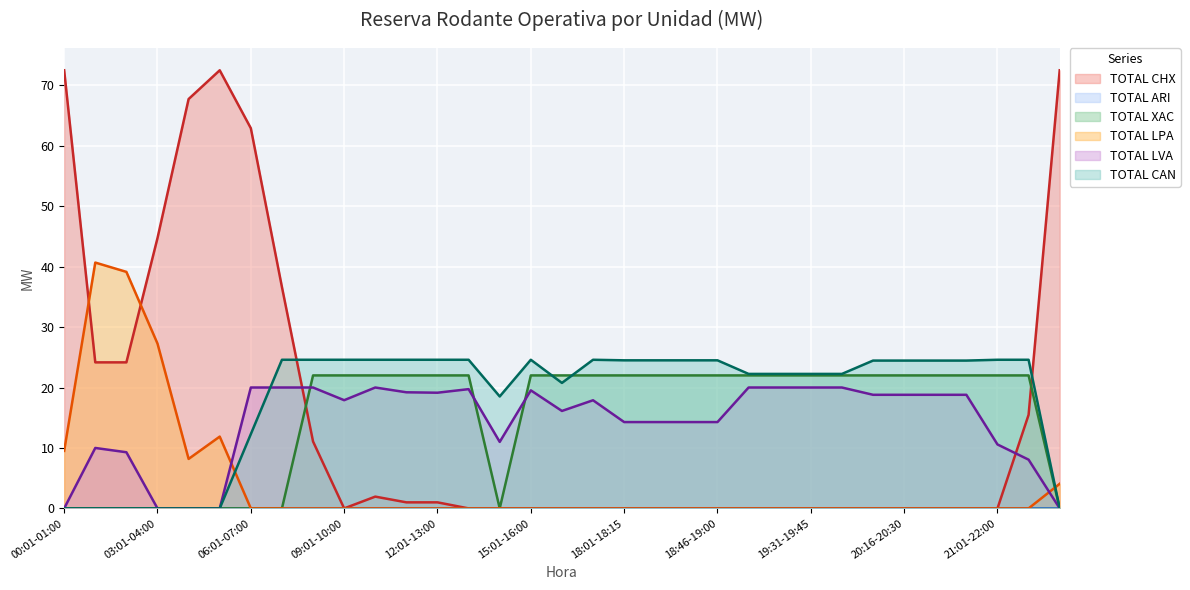

What is the difference between the second highest and second lowest values in the TOTAL LPA series?

39.1